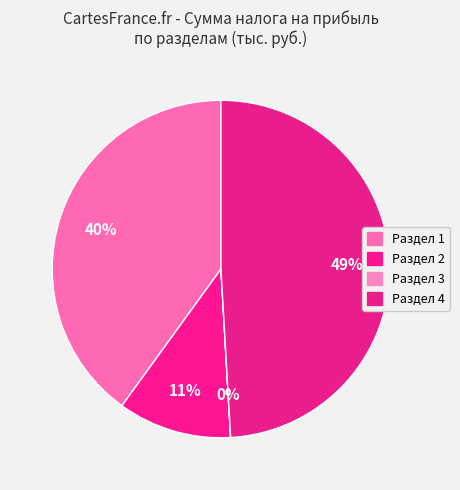

True or false: Раздел 2 accounts for 11% of the total.

True